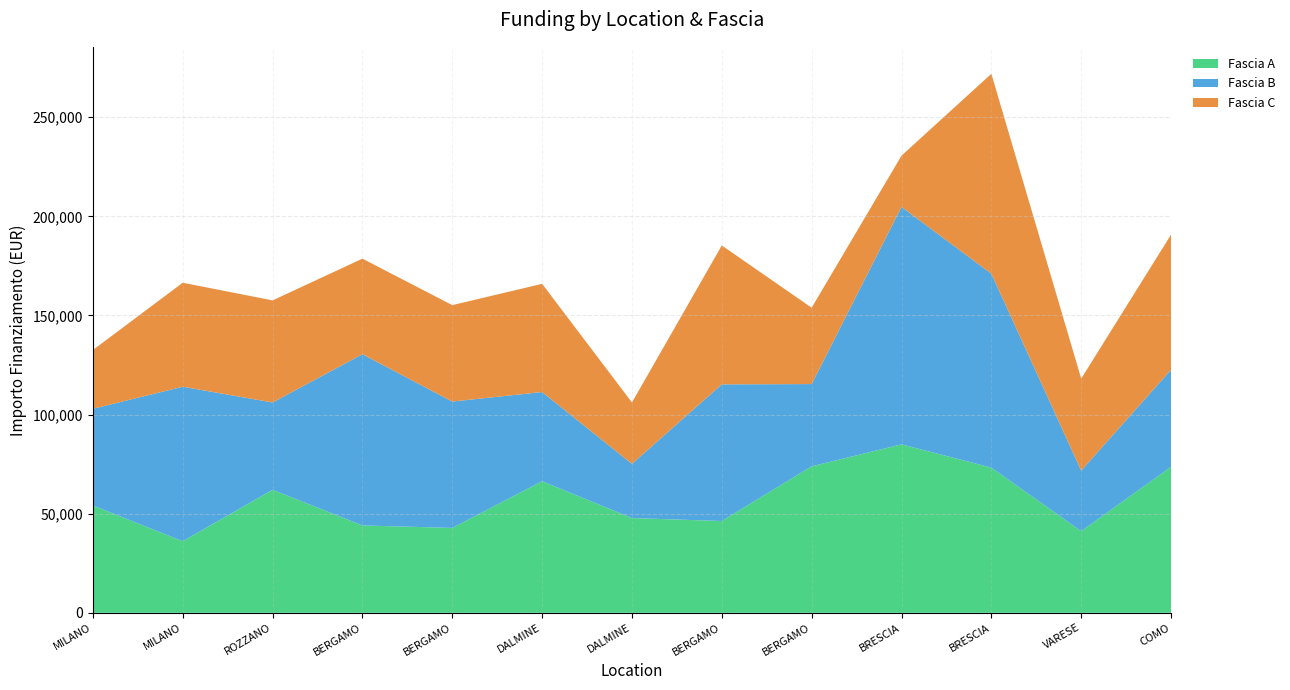

Reading left to right, what are all the values shown in this chart?

Fascia A: 54144.9	36123.8	62062.4	44080.6	42816.5	66393.6	47794.5	46312.5	73886.6	84977.9	73250.1	41196.6	73636.1
Fascia B: 48776.3	77926.5	44036.1	86371.0	63747.5	44978.7	27342.9	68925.6	41496.0	119783.4	97812.0	30558.8	48957.9
Fascia C: 29640.7	52455.4	51504.7	48200.6	48646.7	54577.6	30978.2	70077.9	38513.5	25842.4	100847.1	46386.6	68180.1